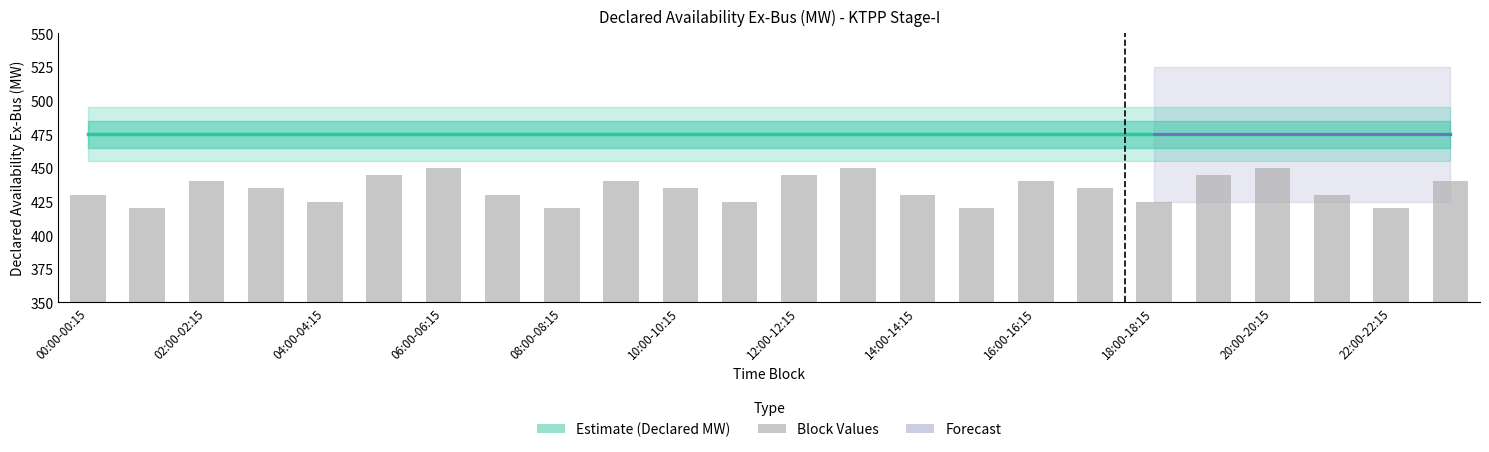

What is the label of the 24th bar from the left?

23